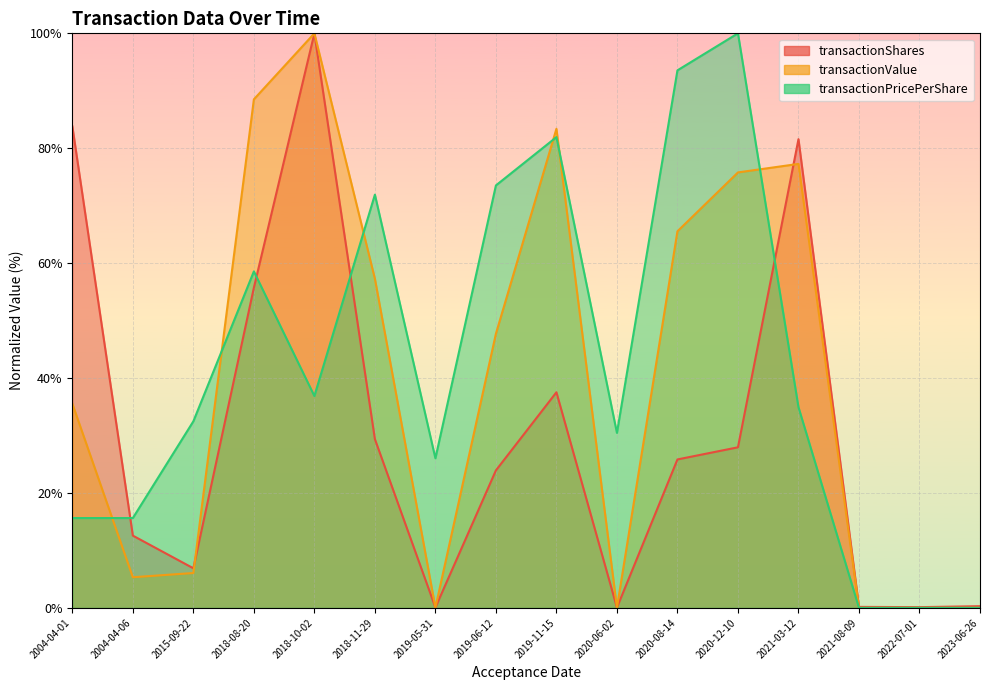

List the series in order of their peak value, lowest first.

transactionShares (line), transactionValue (line), transactionPricePerShare (line)